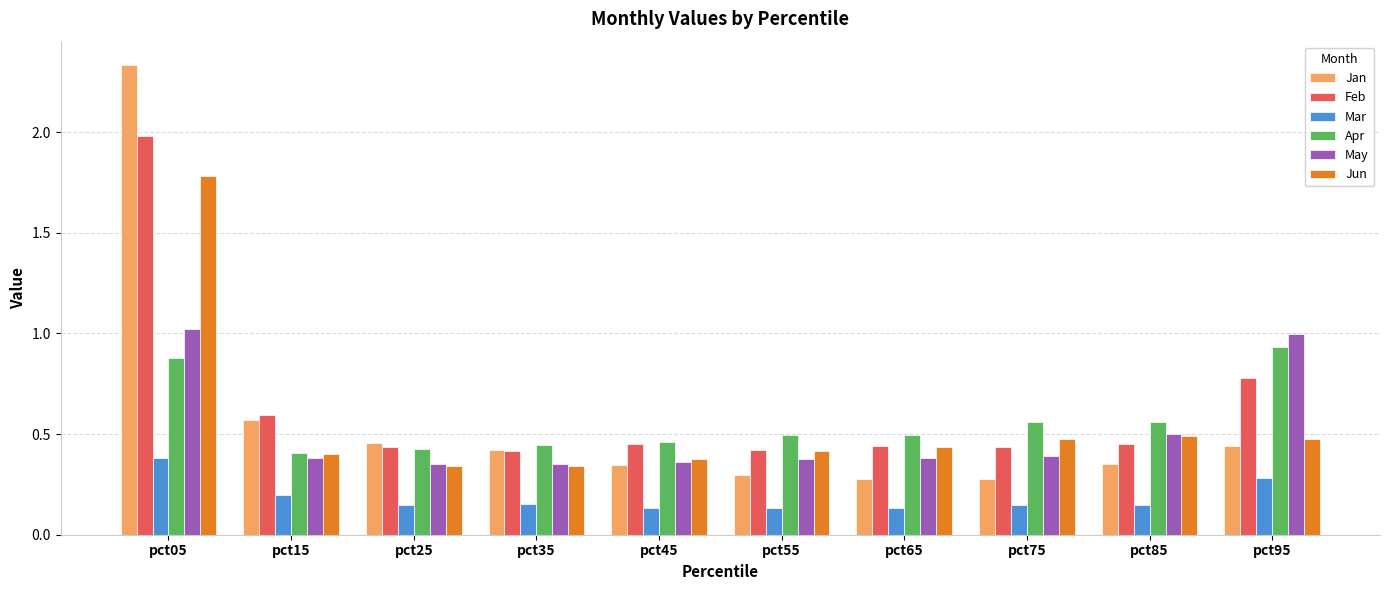

Are the bars horizontal?

No